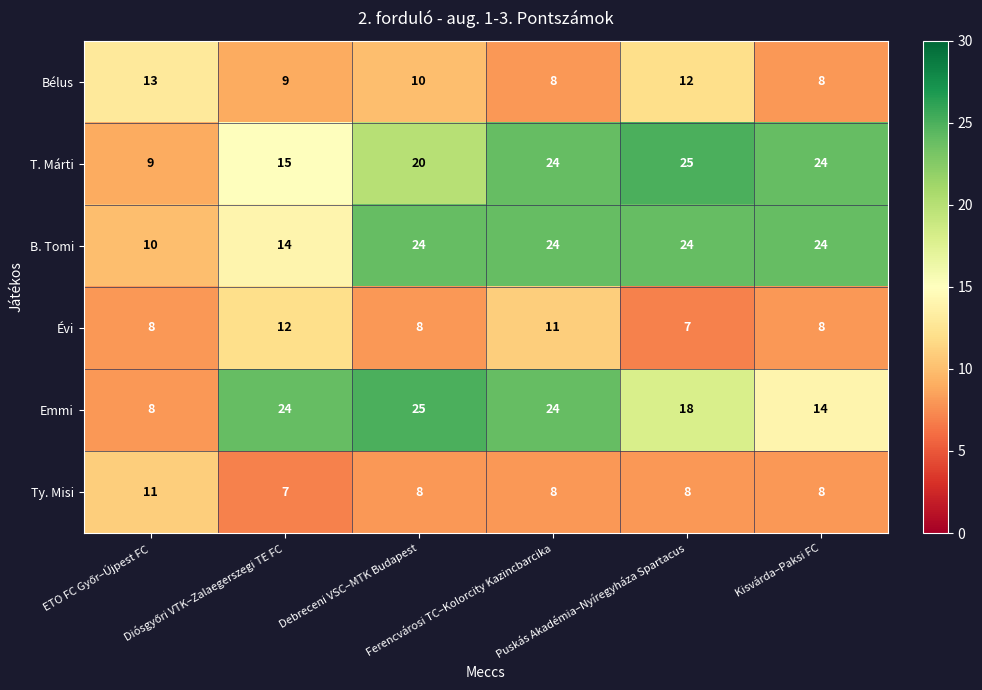

At how many categories does at least one series exceed 10?

6